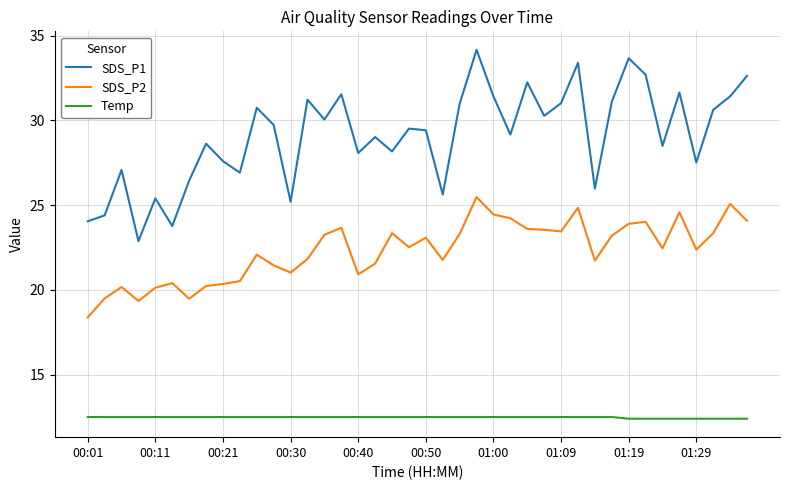

Which series has the largest range (max minus min)?

SDS_P1